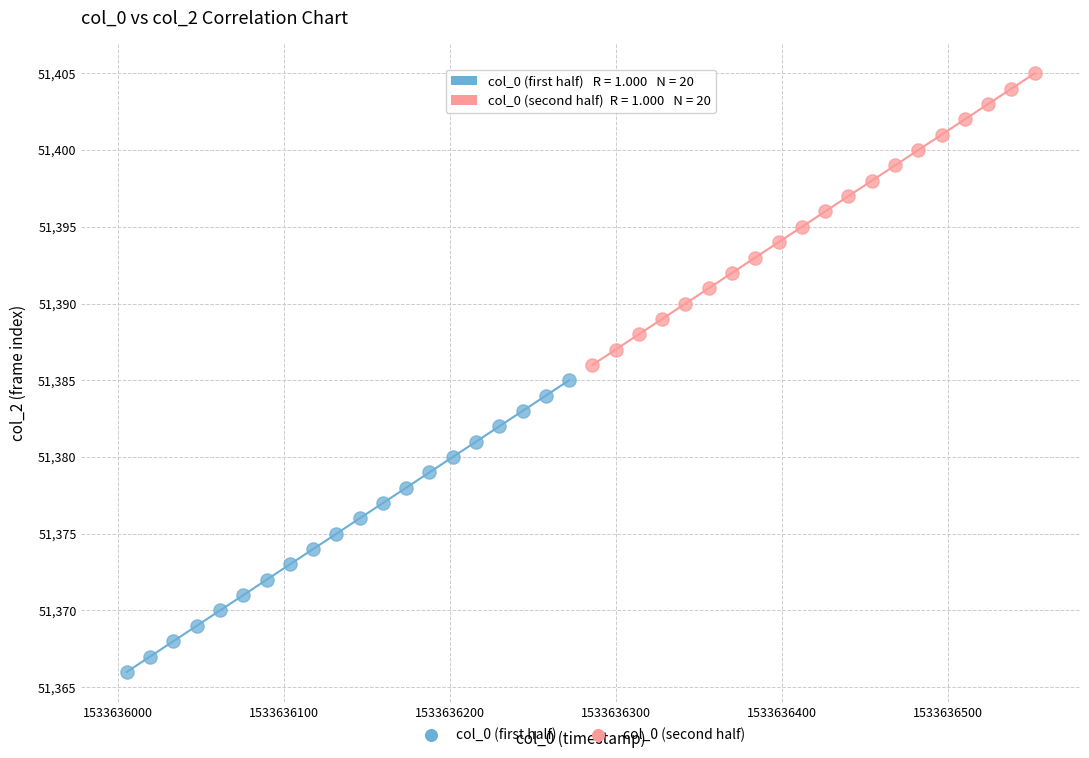

Which series reaches the maximum Y coordinate?

col_0 (second half)